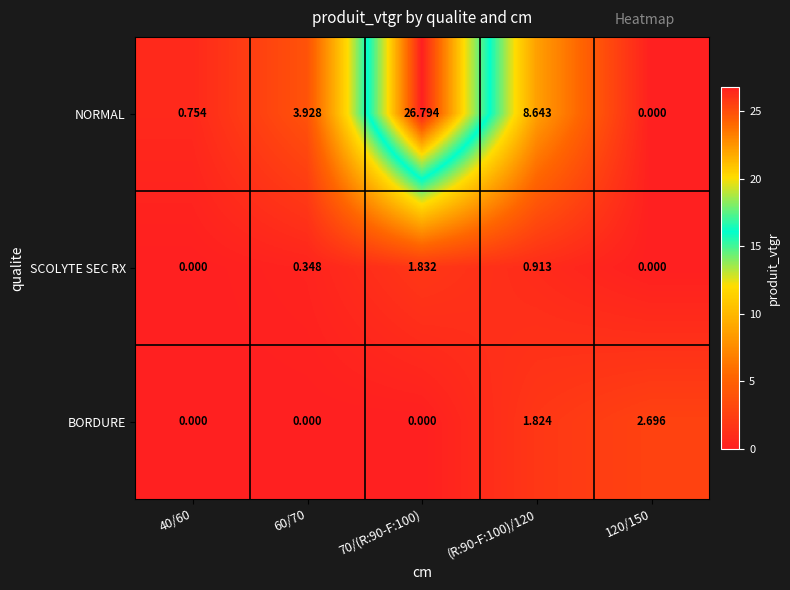

Which series has the largest range (max minus min)?

NORMAL